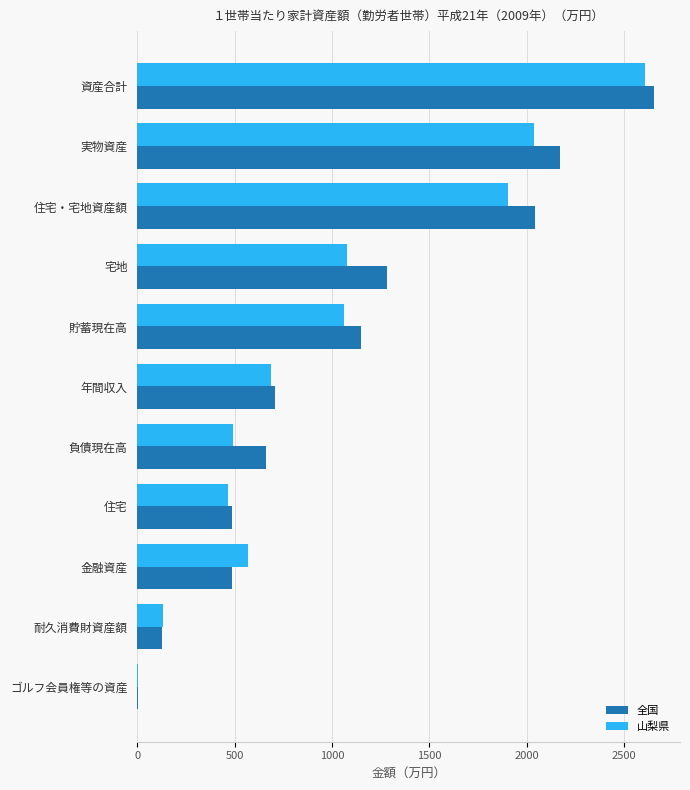

True or false: 山梨県 has a value of 1082 at 資産合計.

False